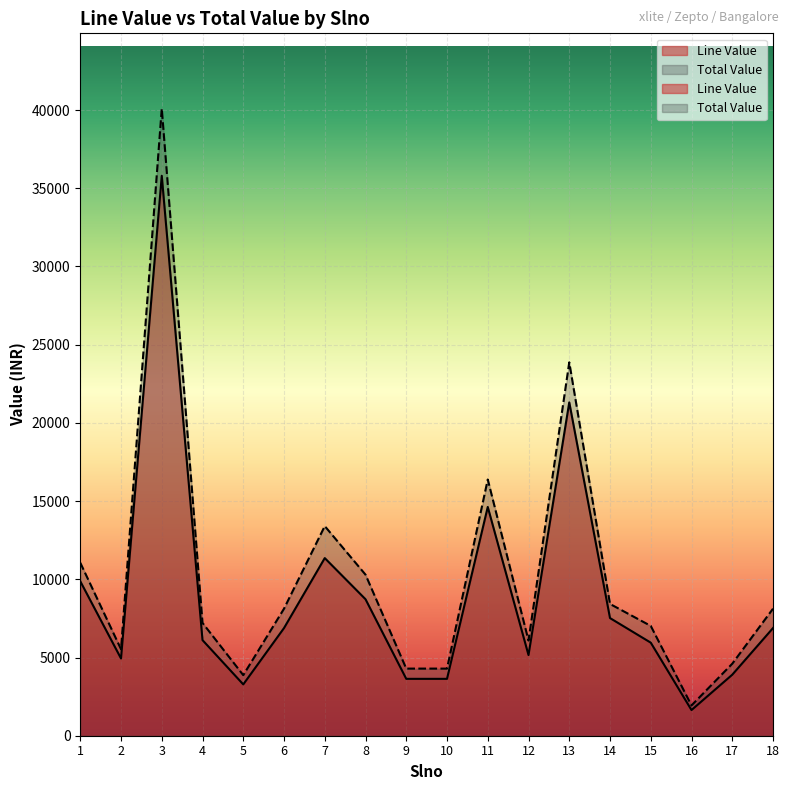

What is the approximate value of Total Value at 18?

8120.8